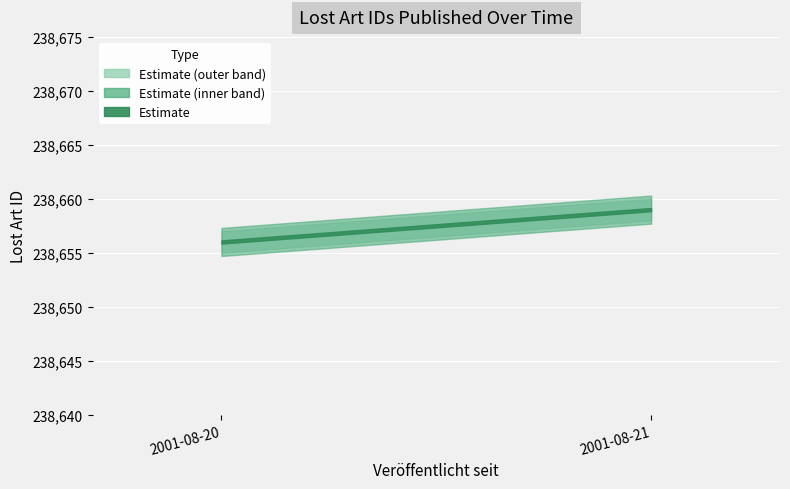

Is it true that Lost Art ID upper equals 238657 at 2001-08-20?

True